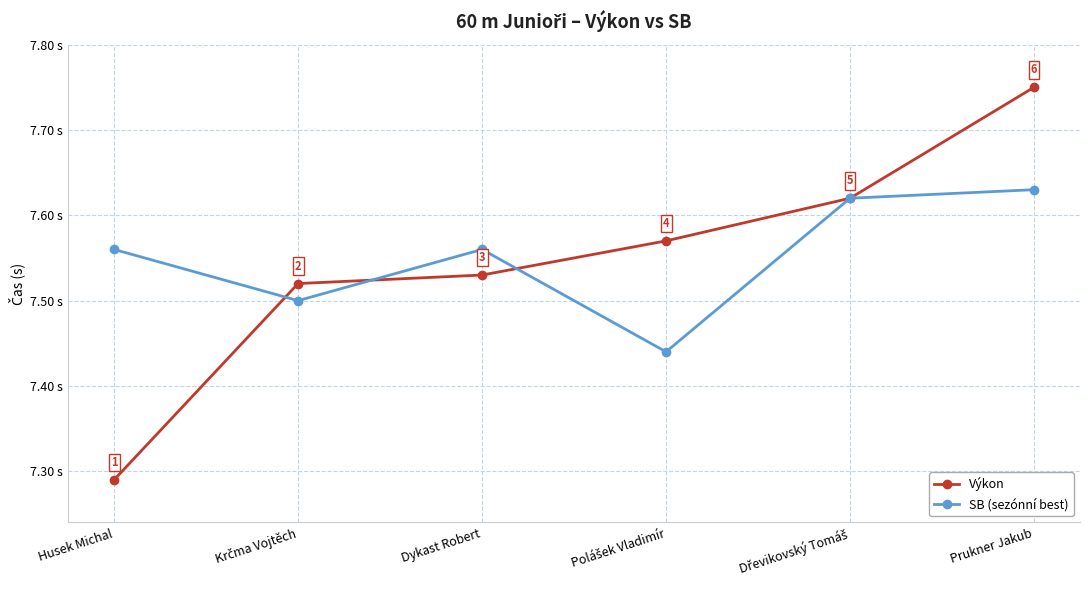

Rank the series at Husek Michal from lowest to highest value.

Výkon, SB (sezónní best)